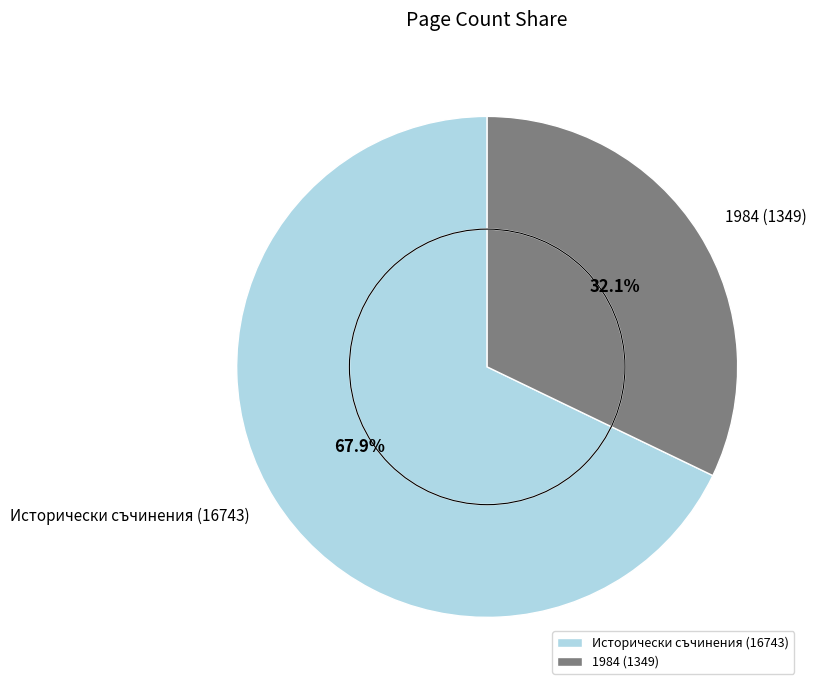

To the nearest percent, what is the difference between the largest and smallest slice percentages?

36%